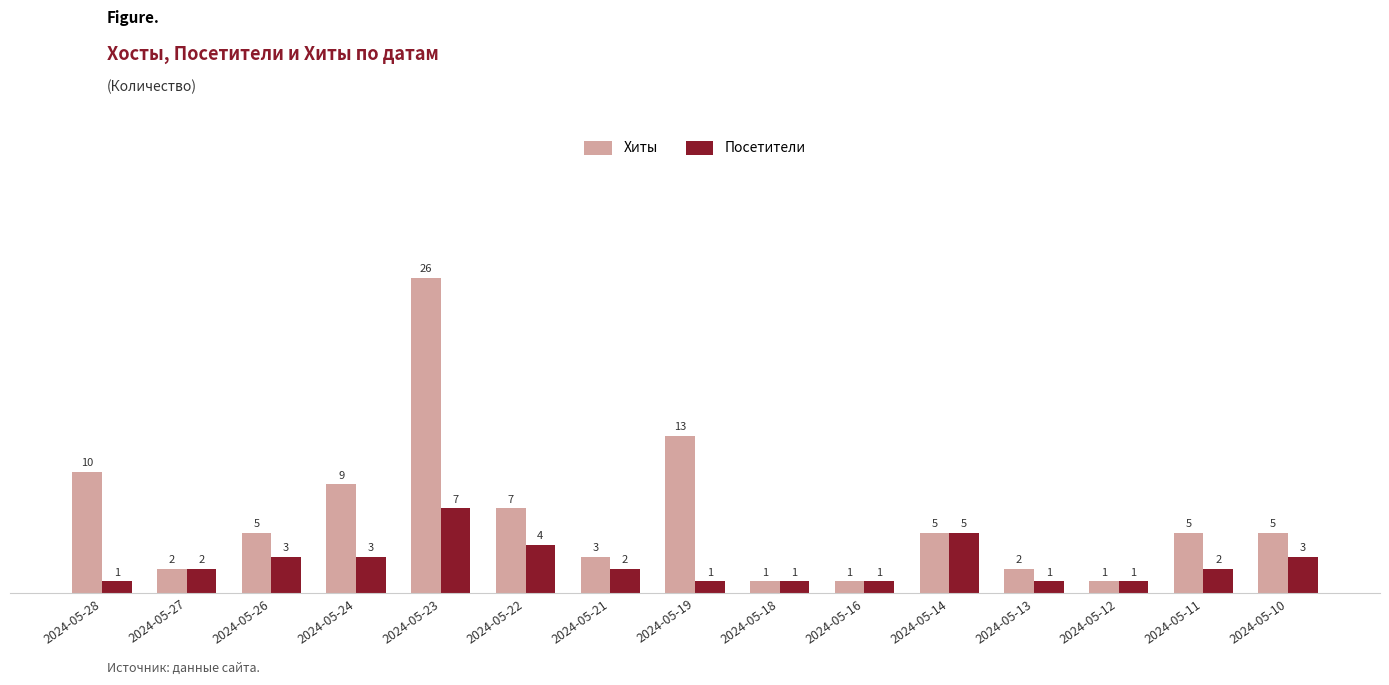

How many bars are there in total?

30